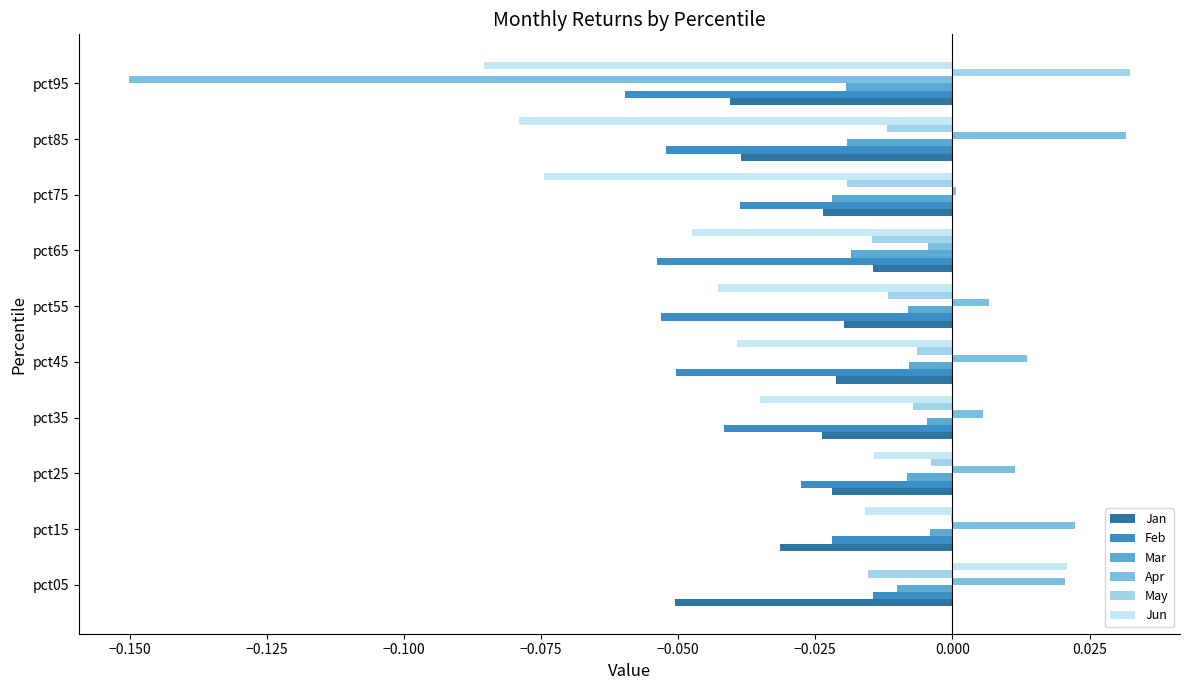

Which series changed the most between pct15 and pct85?

Jun